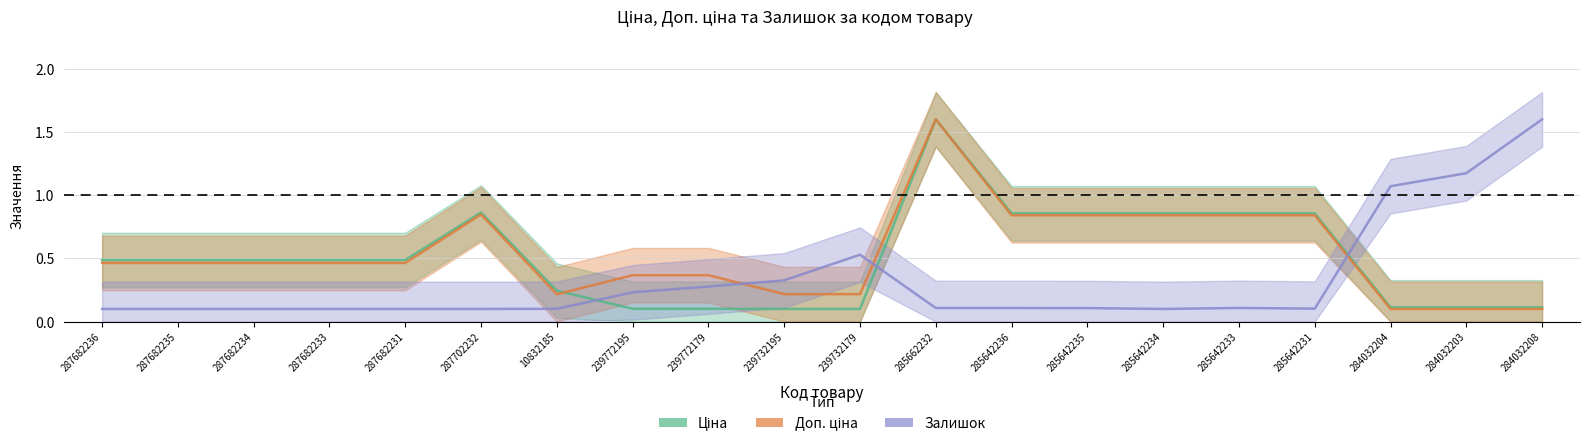

Reading left to right, transcribe all the data shown in this chart.

Ціна: 287682236=0.5	287682235=0.5	287682234=0.5	287682233=0.5	287682231=0.5	287702232=0.9	10832185=0.2	239772195=0.1	239772179=0.1	239732195=0.1	239732179=0.1	285662232=1.6	285642236=0.9	285642235=0.9	285642234=0.9	285642233=0.9	285642231=0.9	284032204=0.1	284032203=0.1	284032208=0.1
Доп. ціна: 287682236=0.5	287682235=0.5	287682234=0.5	287682233=0.5	287682231=0.5	287702232=0.8	10832185=0.2	239772195=0.4	239772179=0.4	239732195=0.2	239732179=0.2	285662232=1.6	285642236=0.8	285642235=0.8	285642234=0.8	285642233=0.8	285642231=0.8	284032204=0.1	284032203=0.1	284032208=0.1
Залишок: 287682236=0.1	287682235=0.1	287682234=0.1	287682233=0.1	287682231=0.1	287702232=0.1	10832185=0.1	239772195=0.2	239772179=0.3	239732195=0.3	239732179=0.5	285662232=0.1	285642236=0.1	285642235=0.1	285642234=0.1	285642233=0.1	285642231=0.1	284032204=1.1	284032203=1.2	284032208=1.6